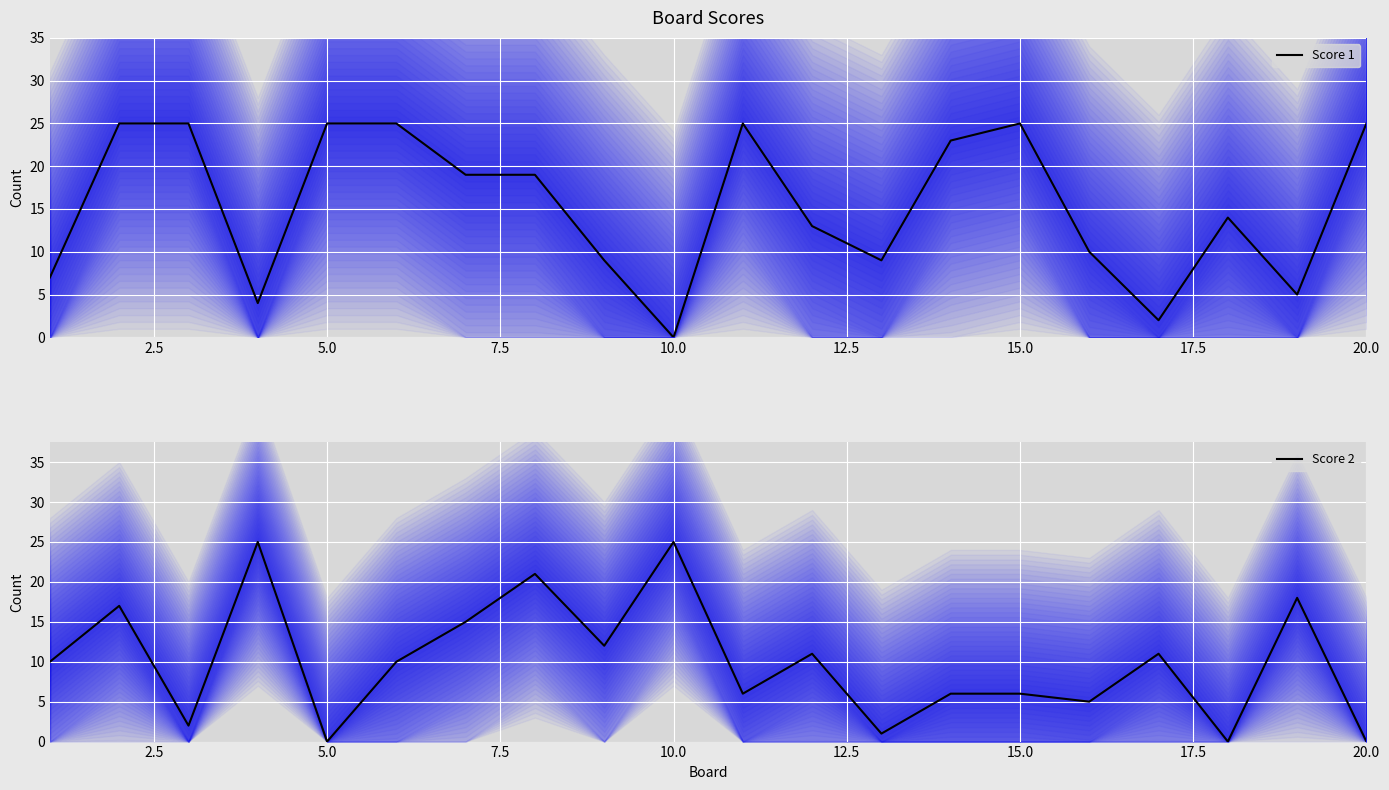

Which series has the widest spread of values?

Score 1